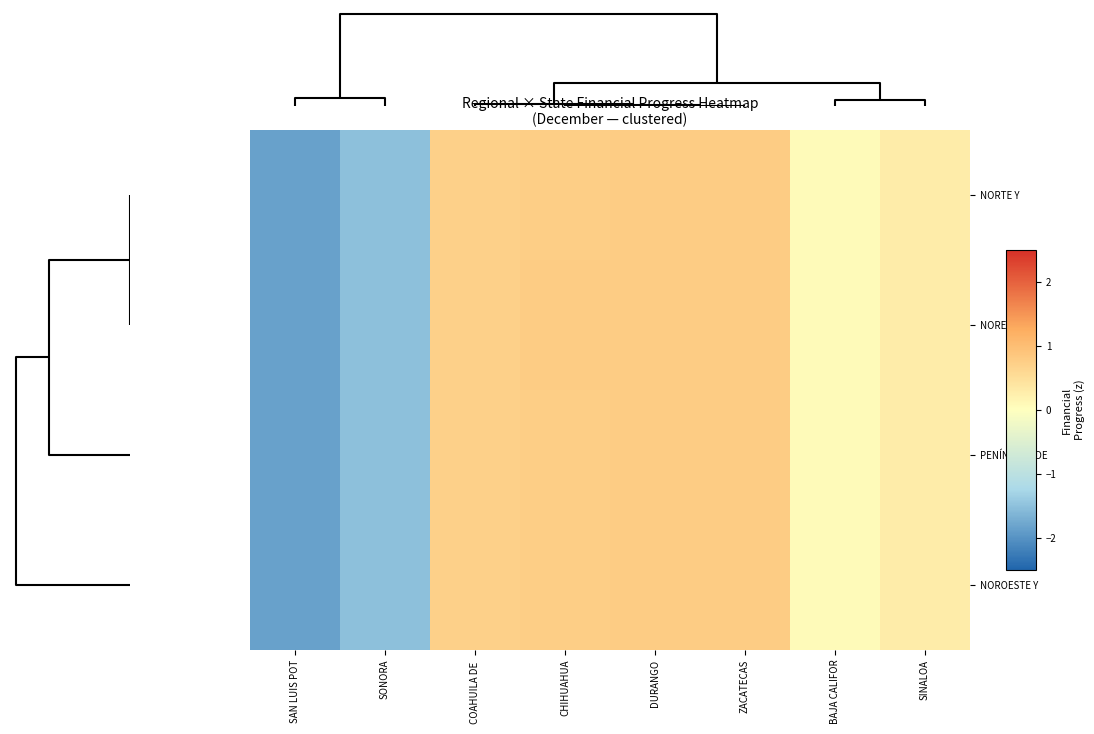

Count the number of categories in the chart.

8